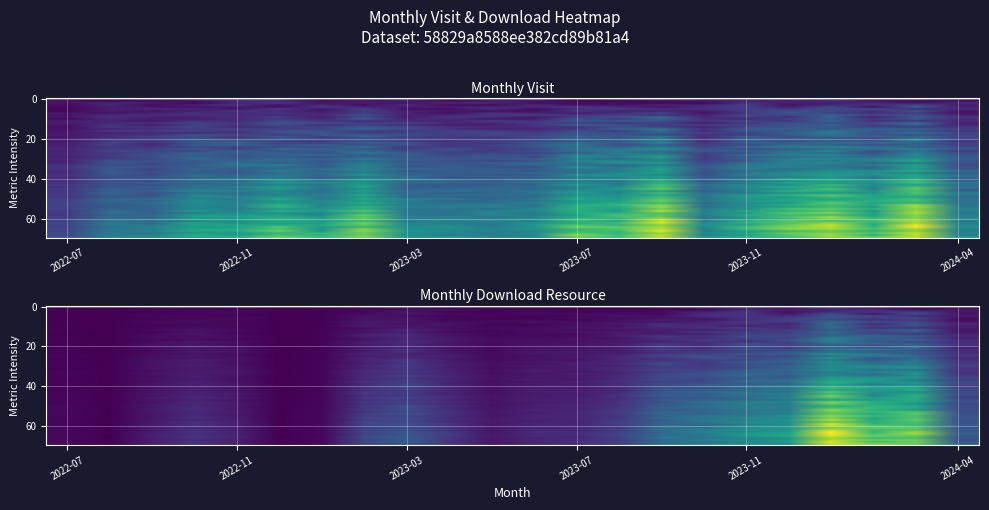

Between 19 and 15, which is larger?

19